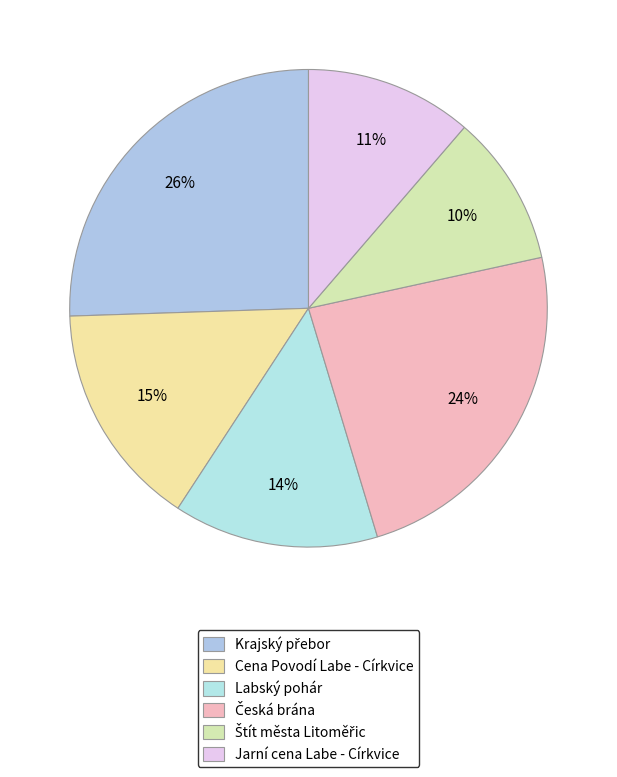

Rank the categories by value from lowest to highest.

Štít města Litoměřic, Jarní cena Labe - Církvice, Labský pohár, Cena Povodí Labe - Církvice, Česká brána, Krajský přebor